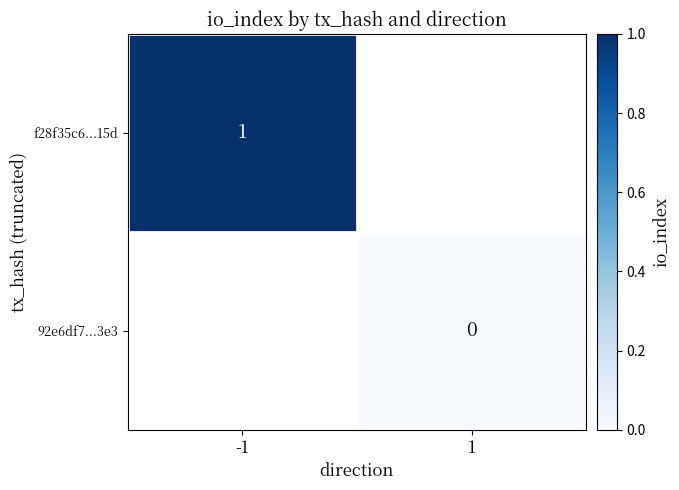

True or false: f28f35c6...15d has a value of 1 at -1.

True